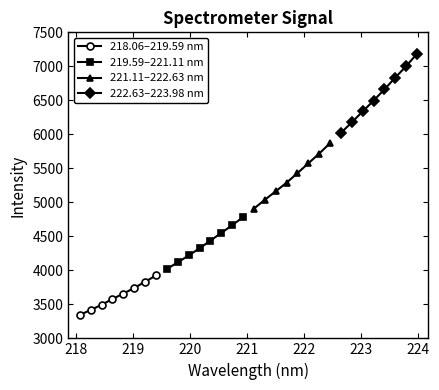

True or false: 219.59–221.11 nm and 221.11–222.63 nm cross at least once.

False